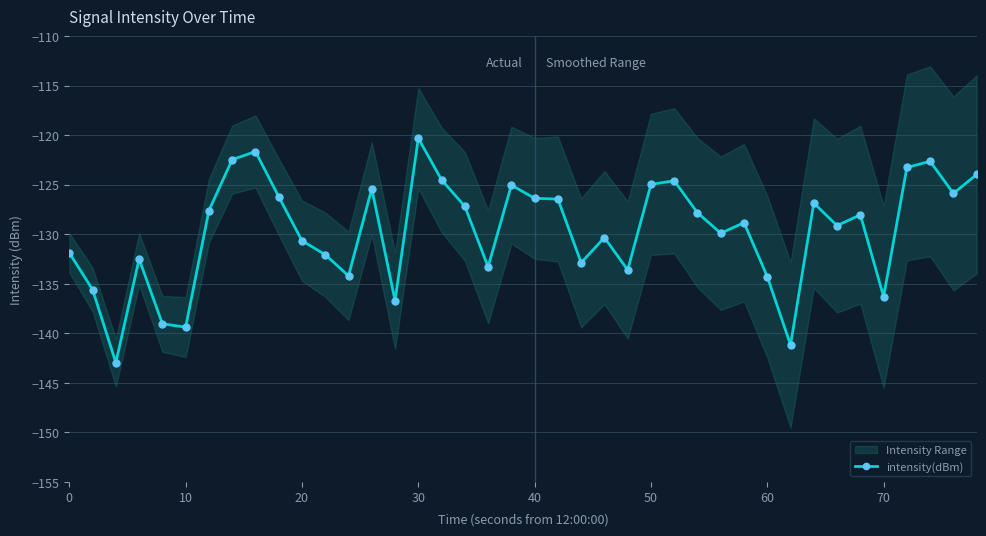

Which category has the highest value in the intensity(dBm) series?

30